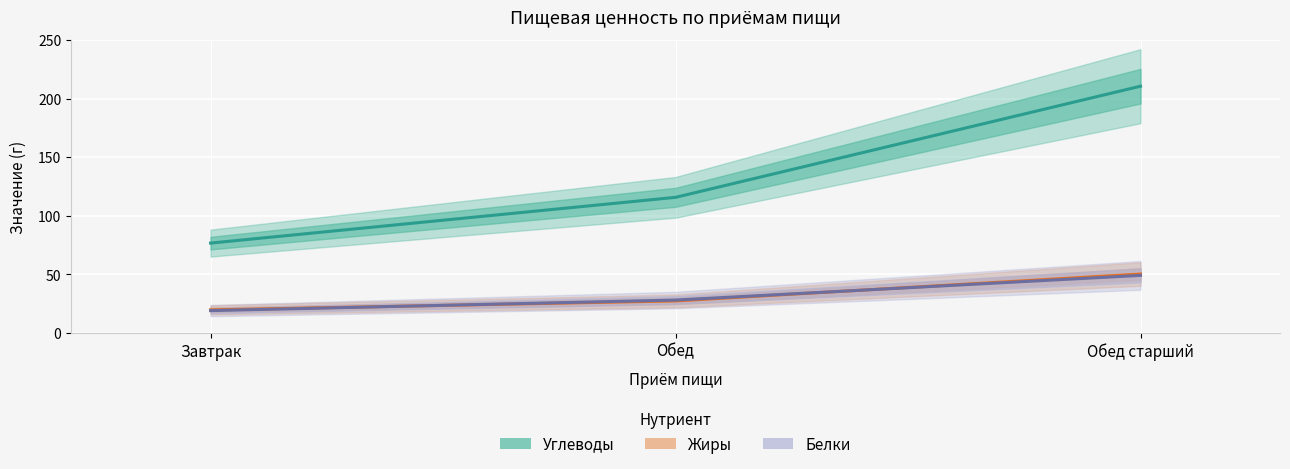

What is the label of the 1st point from the left?

Завтрак